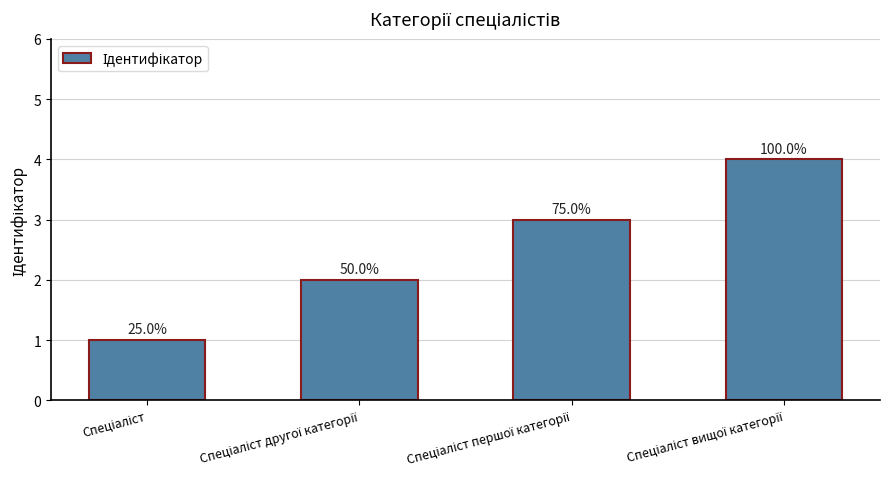

What is the label of the 4th bar from the right?

Спеціаліст